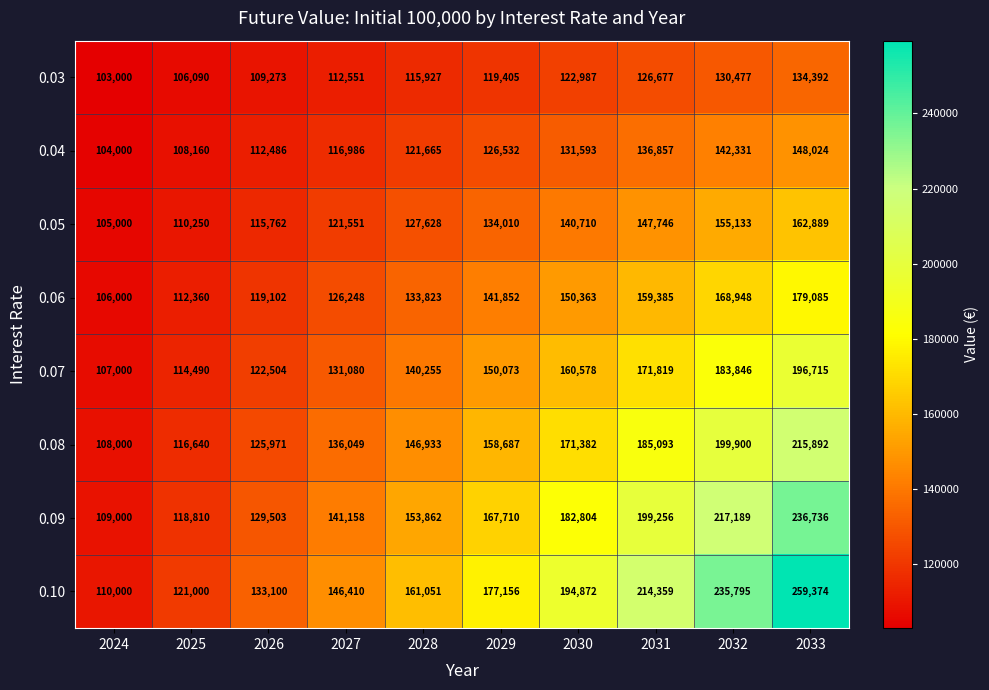

Is it true that 0.08 equals 33567 at 2027?

False